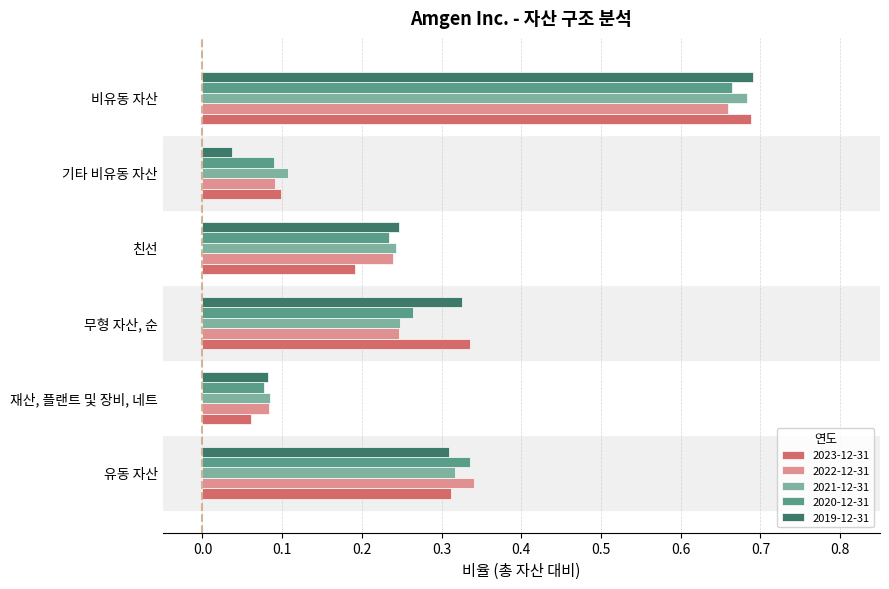

At which label does 2023-12-31 reach its peak?

비유동 자산